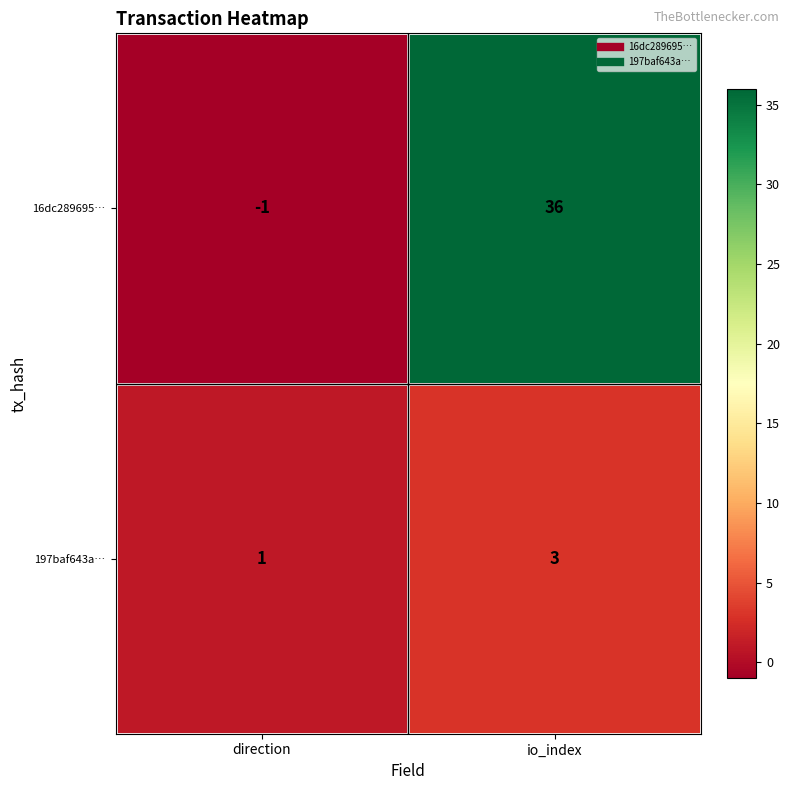

The value of 197baf643a… at io_index is 3. True or false?

True